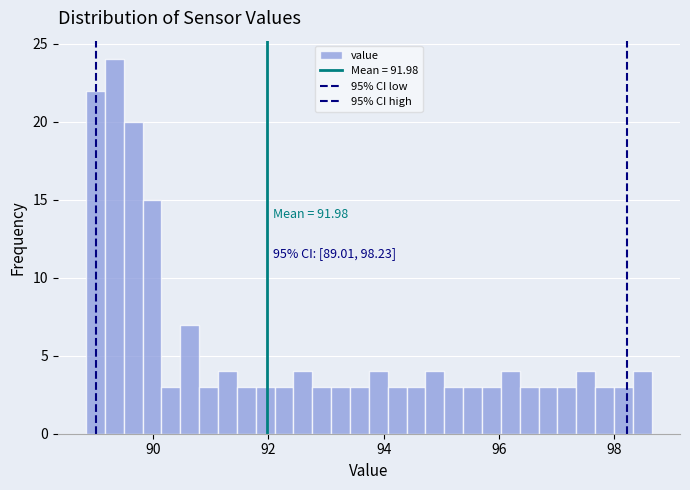

Around what value on the x-axis is the tallest bar? Give the approximate position of its centre, as read against the axis.

89.4